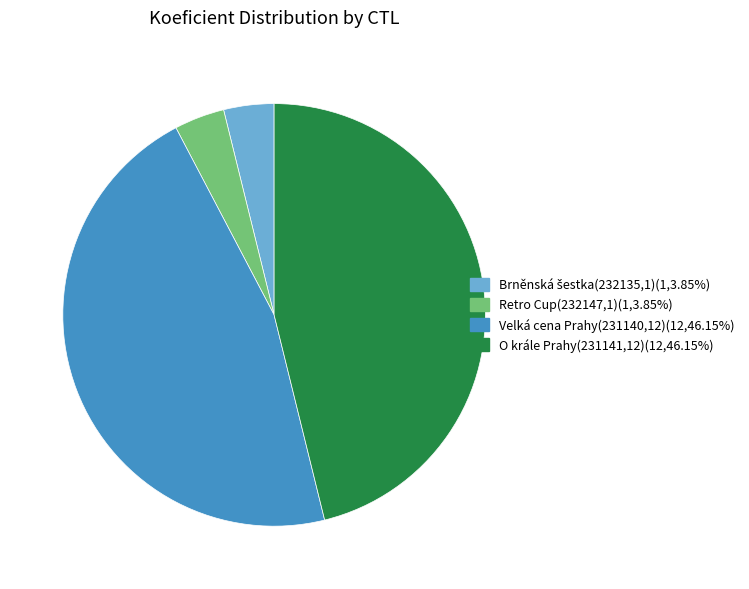

Does any single category account for the majority?

No